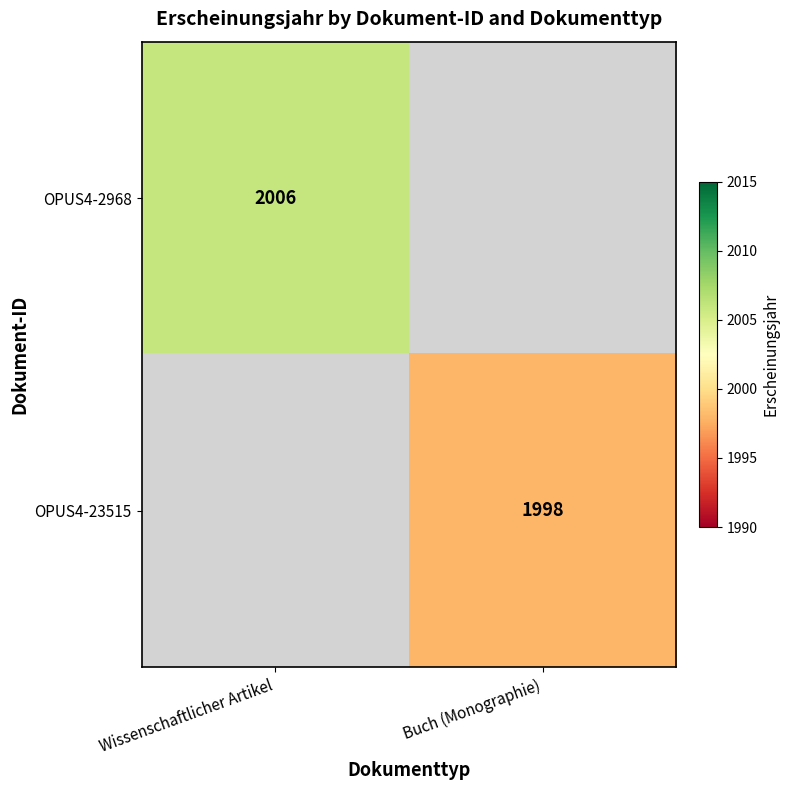

True or false: OPUS4-2968 has a value of 961 at Wissenschaftlicher Artikel.

False